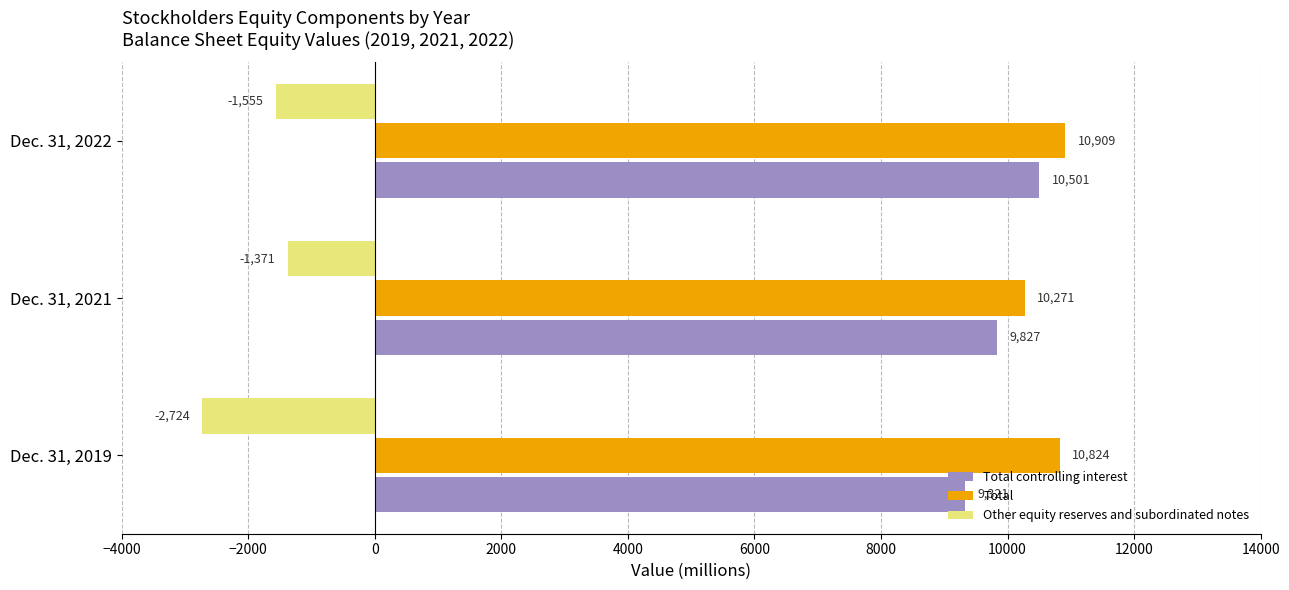

The Total series shows 5011 at Dec. 31, 2019. True or false?

False